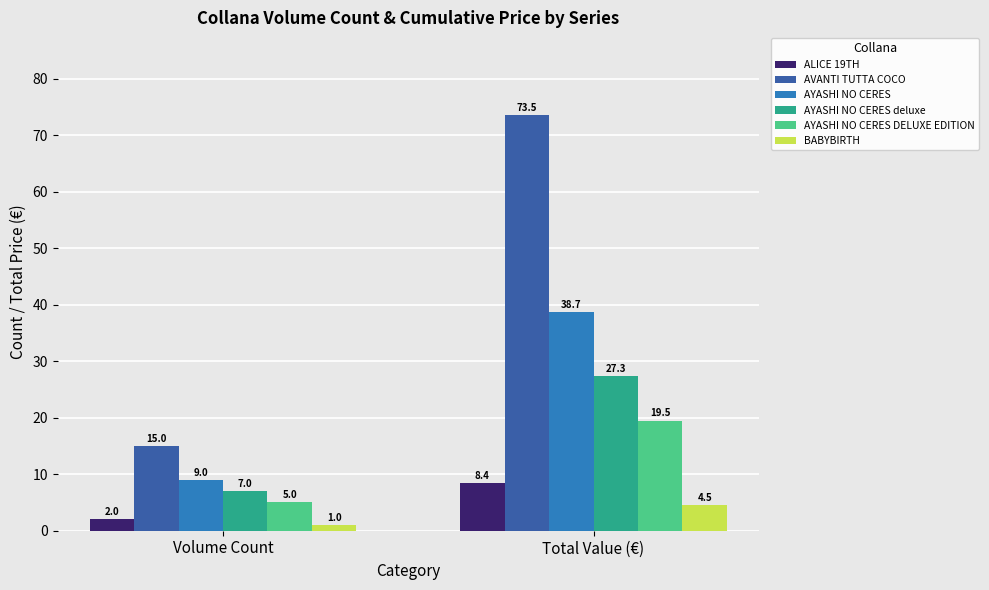

What is the lowest value of the AYASHI NO CERES deluxe series?

7.0